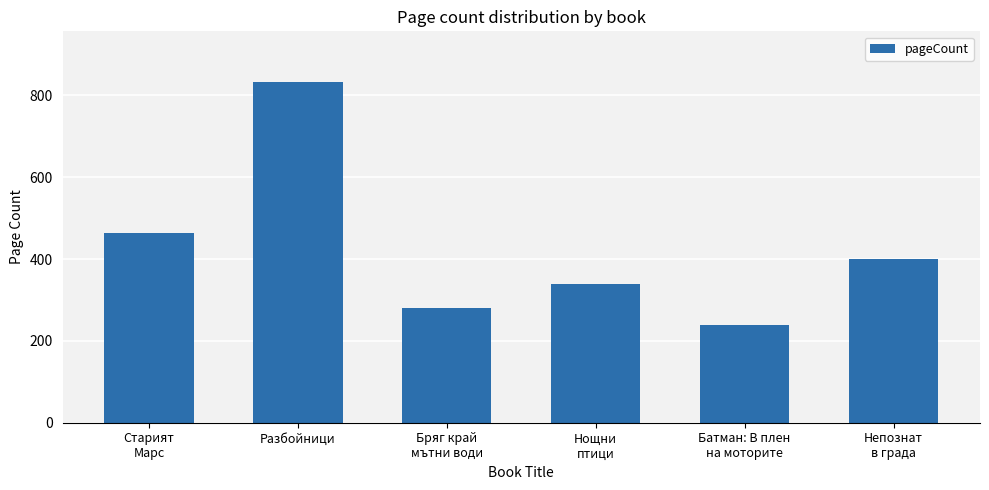

What is the minimum value shown in the chart?

240